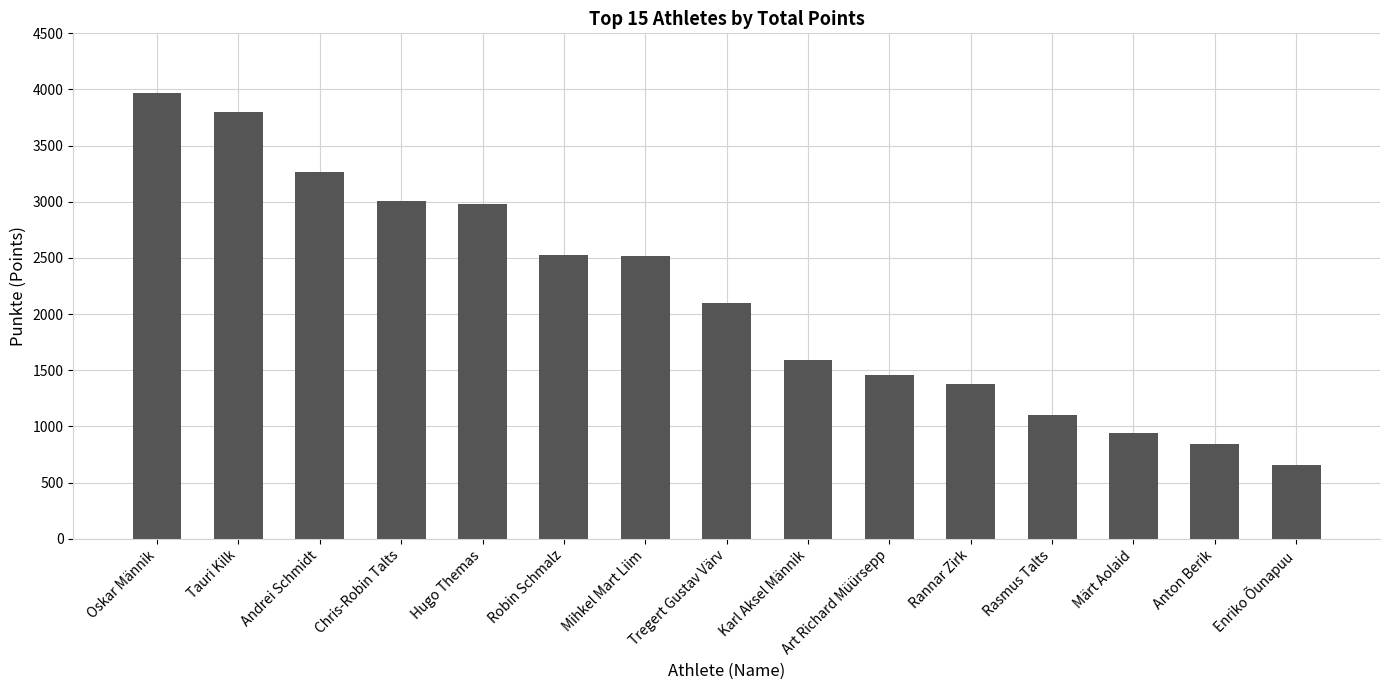

Which category has the highest value across all series?

Oskar Männik